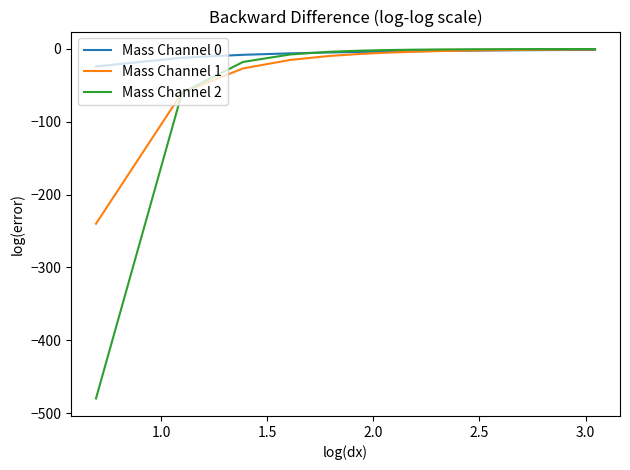

What is the minimum value shown in the chart?

-480.0